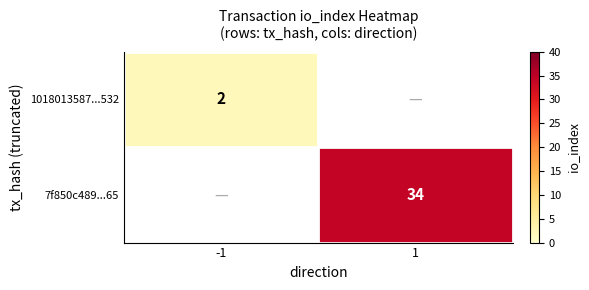

Is the value of 1018013587...532 at -1 greater than the value of 7f850c489...65 at 1?

No